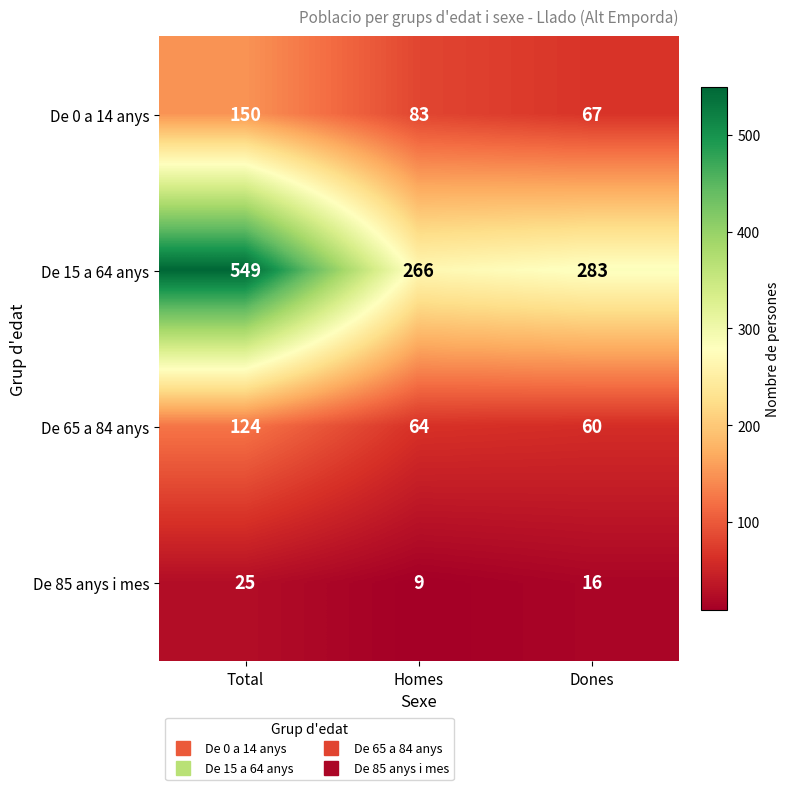

Rank the series by their maximum value, from lowest to highest.

De 85 anys i mes, De 65 a 84 anys, De 0 a 14 anys, De 15 a 64 anys